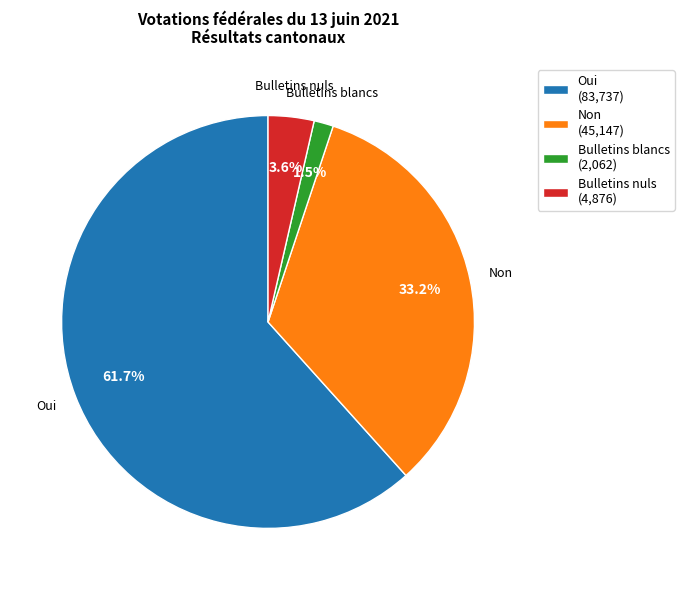

Does Oui represent more than half of the total?

Yes